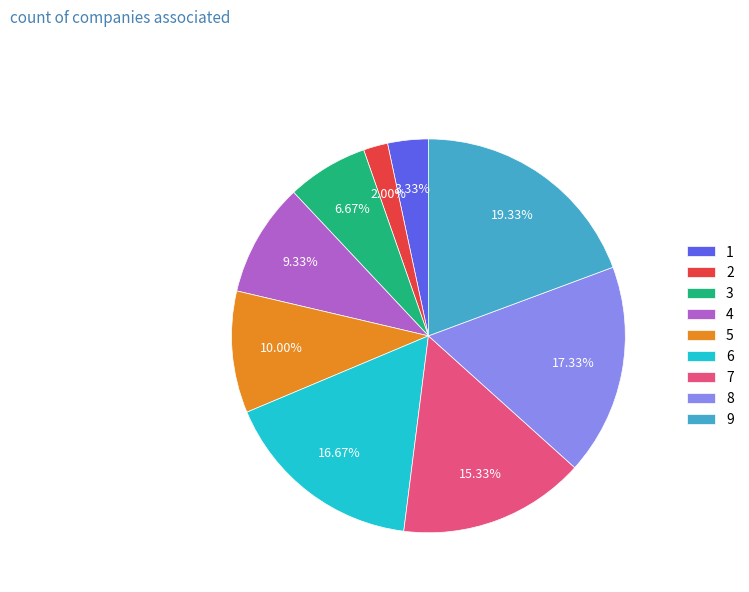

Do 2 and 9 together represent more than half of the pie?

No